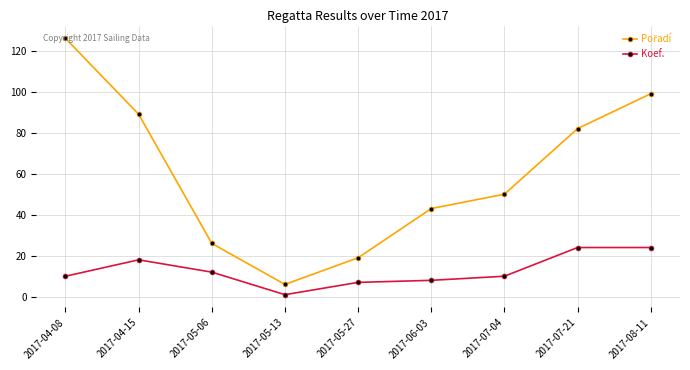

What position from the left is 2017-07-04?

7